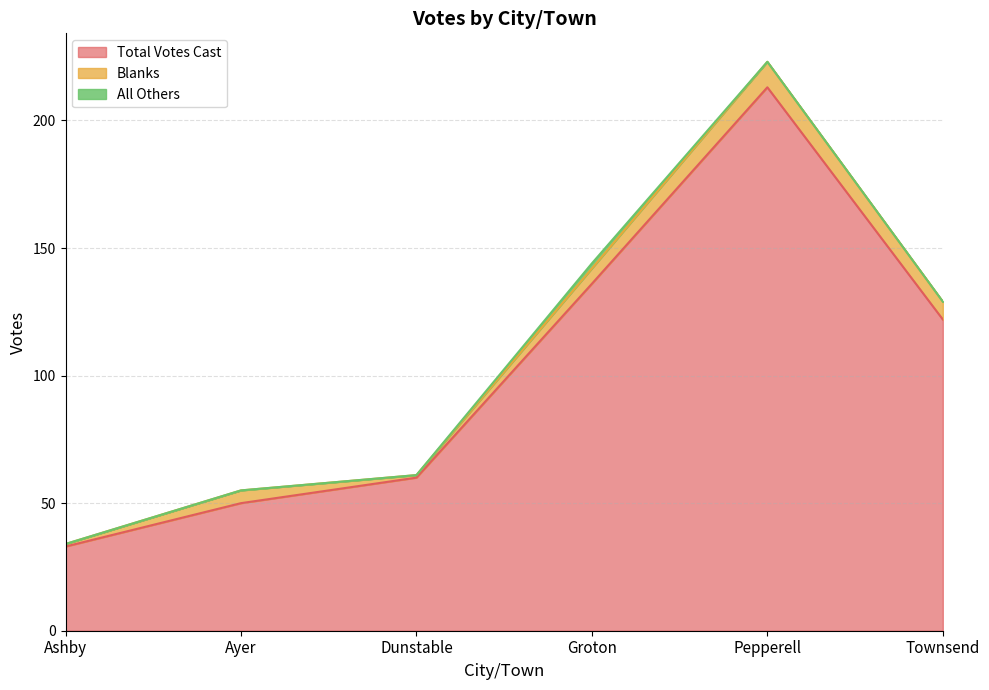

What position from the left is Ayer?

2